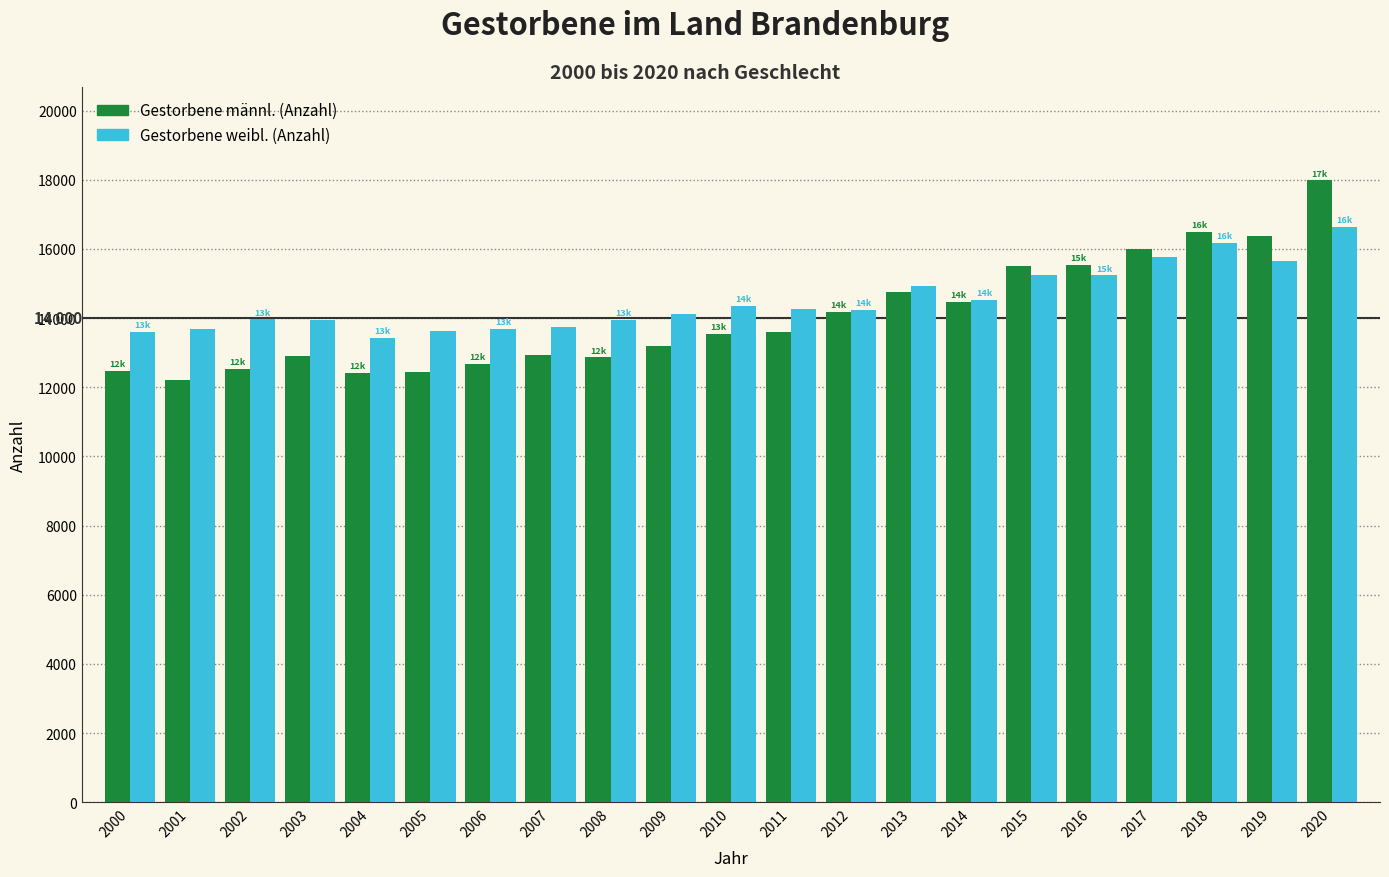

What is the value of the Gestorbene männl. (Anzahl) bar at the 4th from the left?

12907